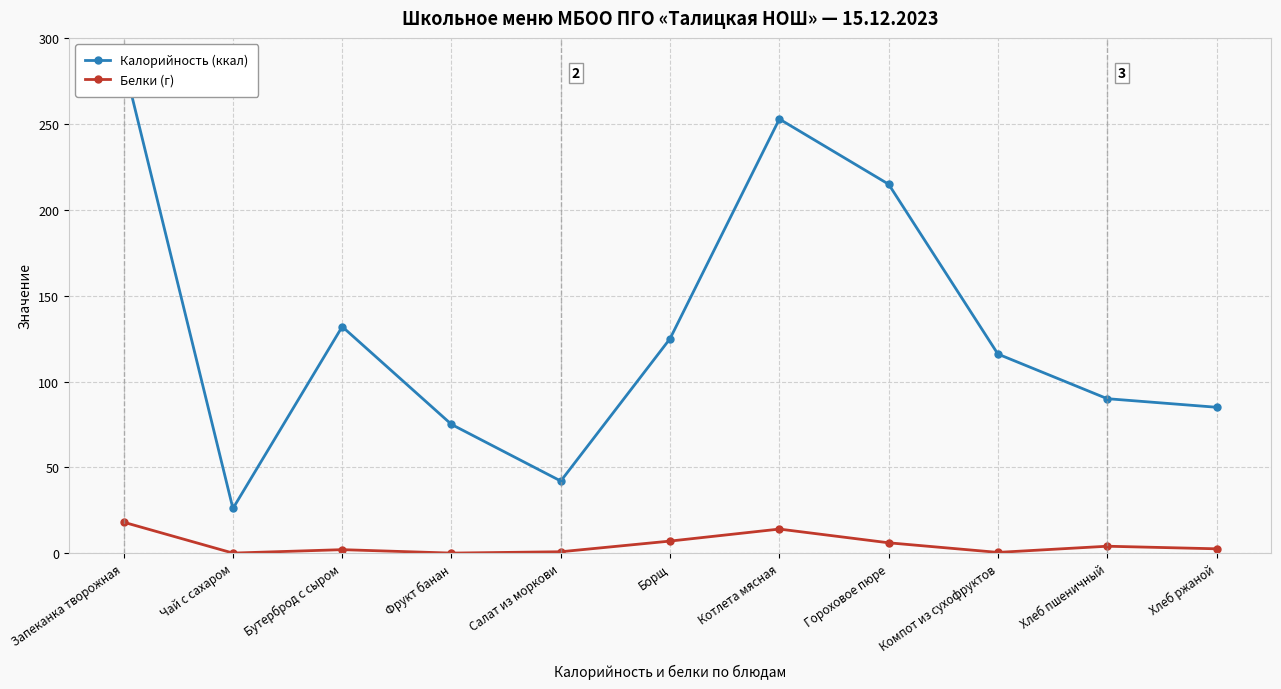

Which series has the largest range (max minus min)?

Калорийность (ккал)